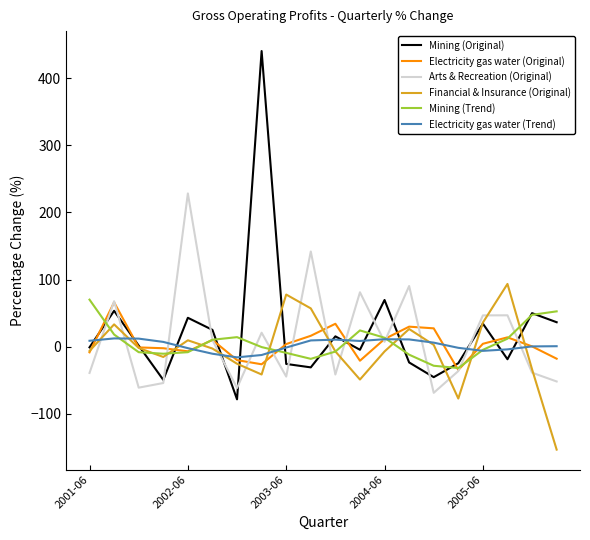

Which series has the largest range (max minus min)?

Mining (Original)